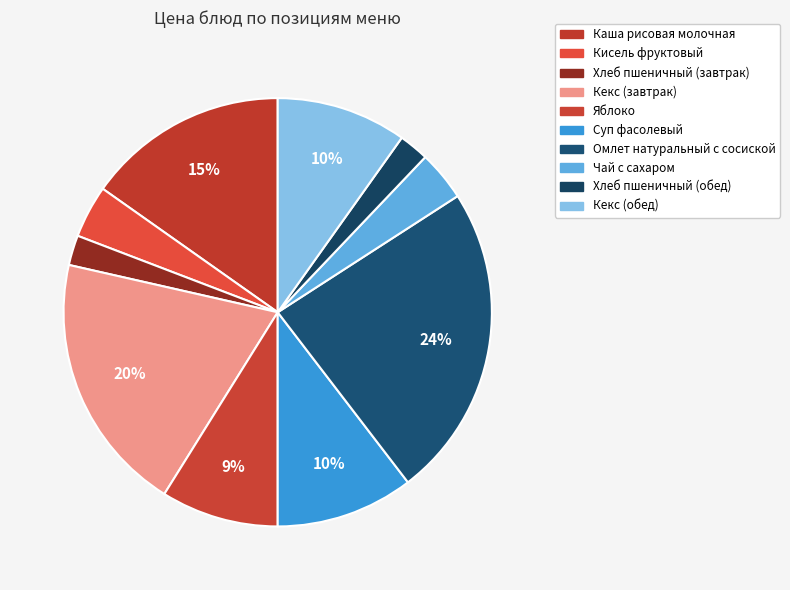

Rank the categories by value from lowest to highest.

Хлеб пшеничный (завтрак), Хлеб пшеничный (обед), Чай с сахаром, Кисель фруктовый, Яблоко, Кекс (обед), Суп фасолевый, Каша рисовая молочная, Кекс (завтрак), Омлет натуральный с сосиской